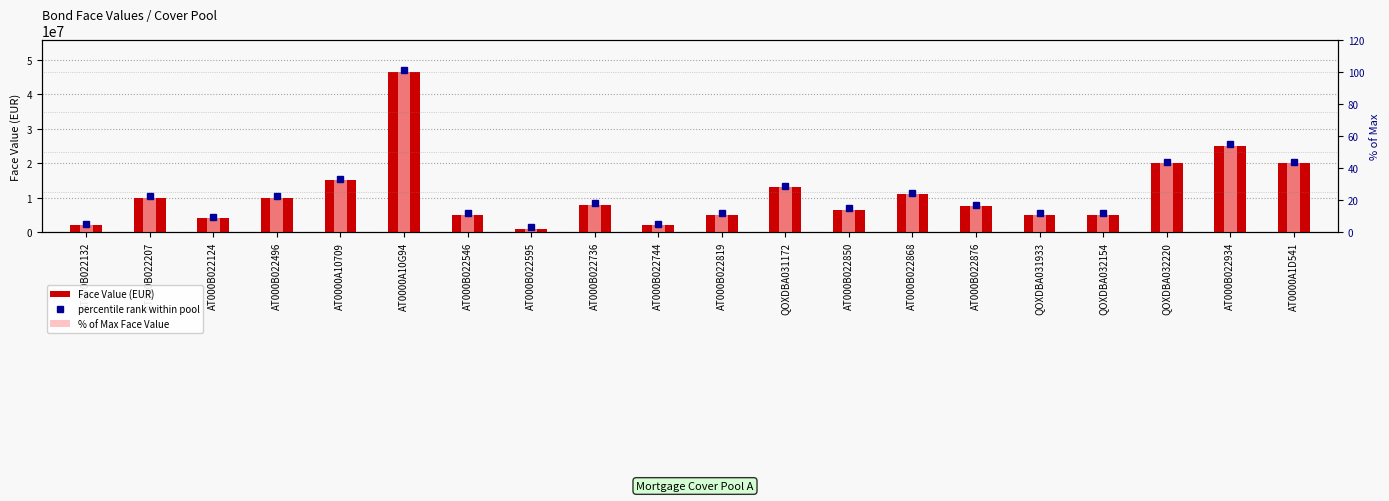

What is the sum of all % of Max Face Value values?

476.3